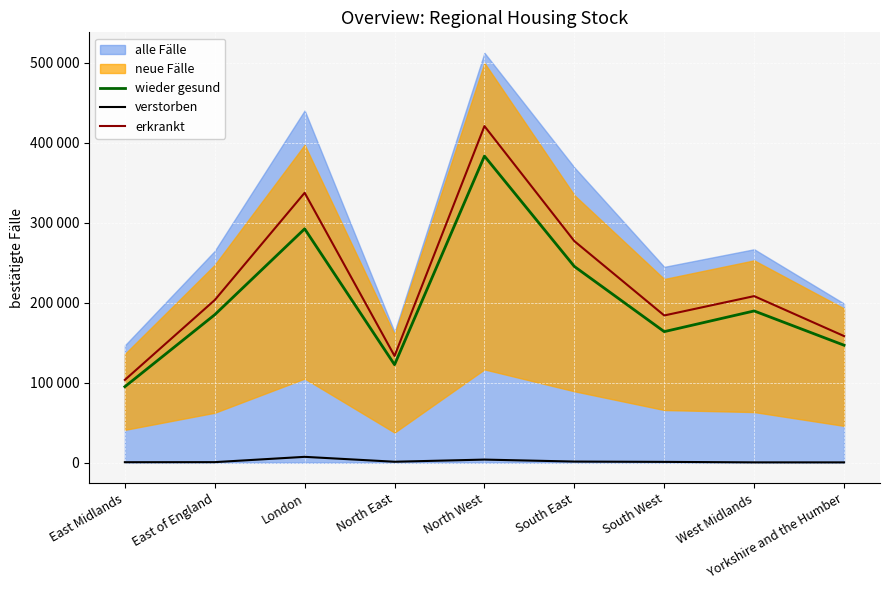

Is it true that erkrankt equals 133500 at North East?

True